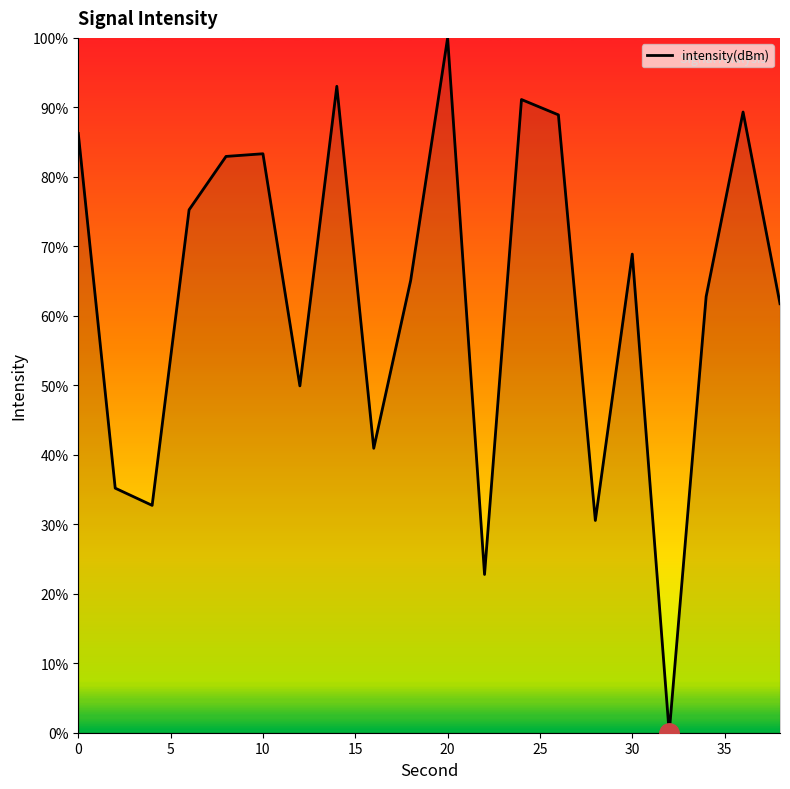

Does the chart display data point markers on the line(s)?

No